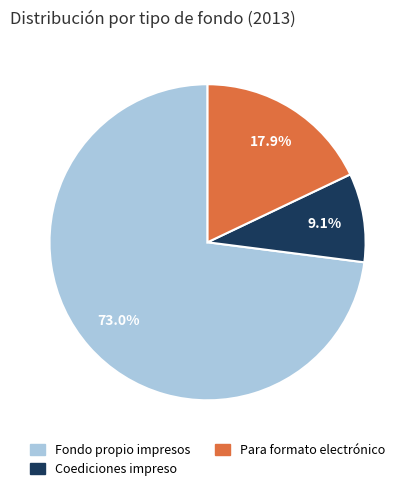

How many segments does this pie chart have?

3